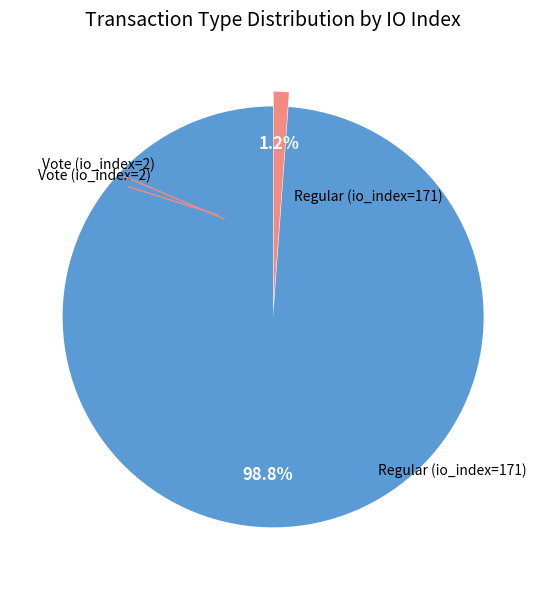

Is there a majority slice in this chart?

Yes